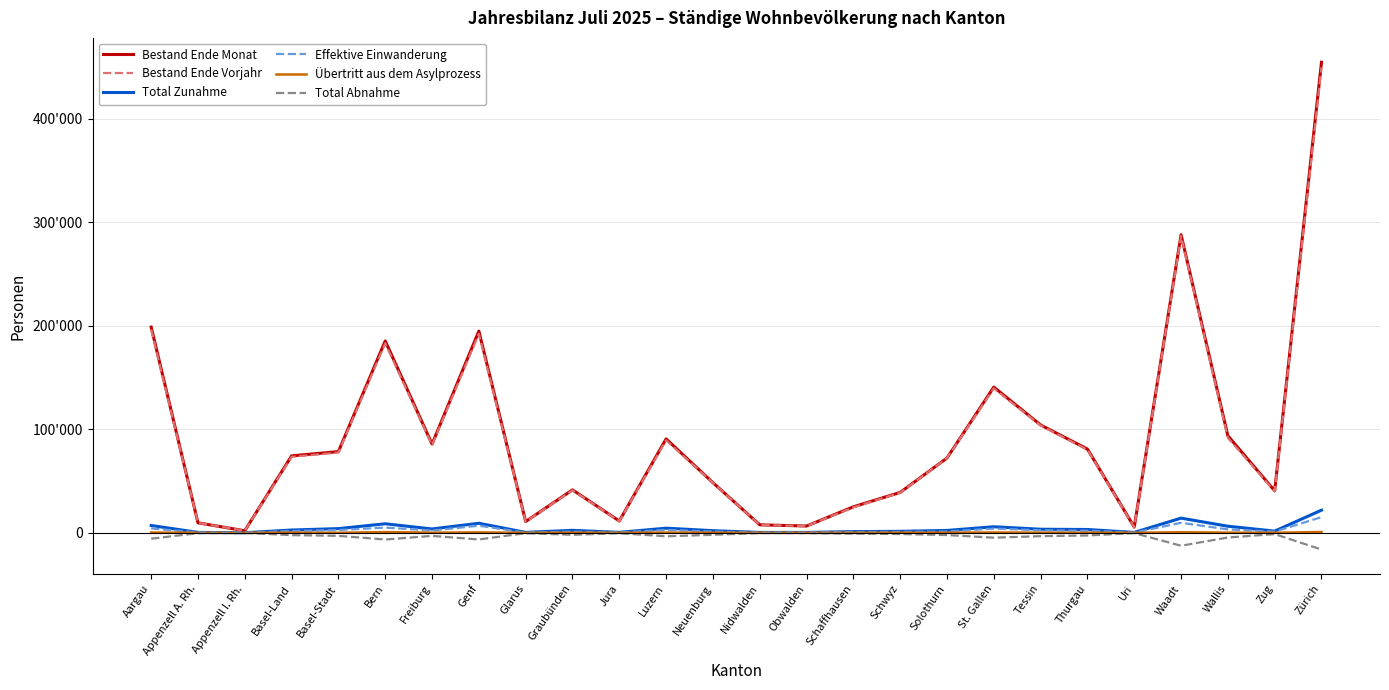

What are all the series names shown in the legend?

Bestand Ende Monat, Bestand Ende Vorjahr, Total Zunahme, Effektive Einwanderung, Übertritt aus dem Asylprozess, Total Abnahme